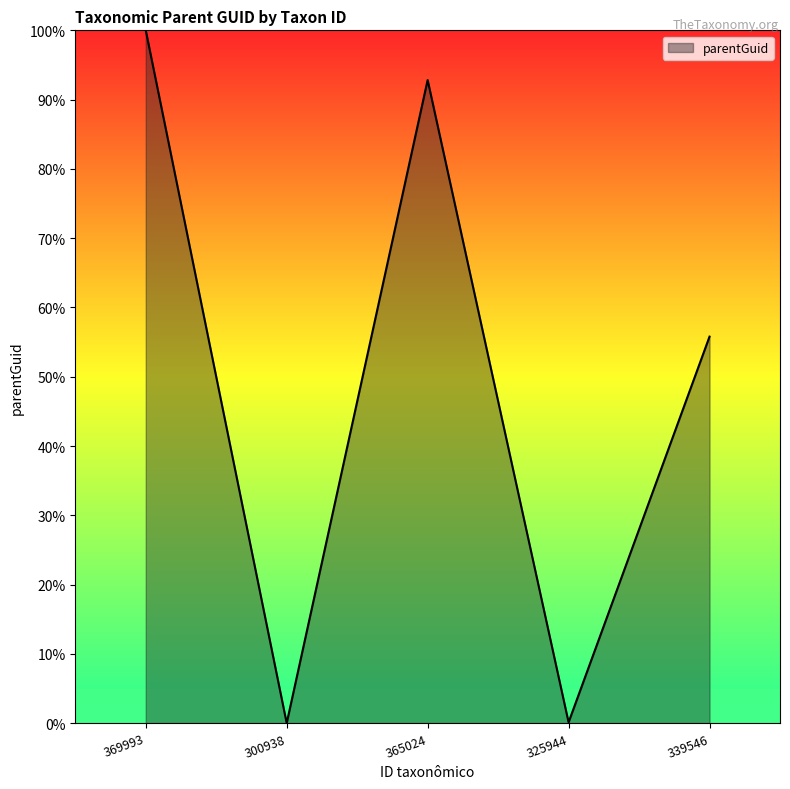

What is the average value?

49.7